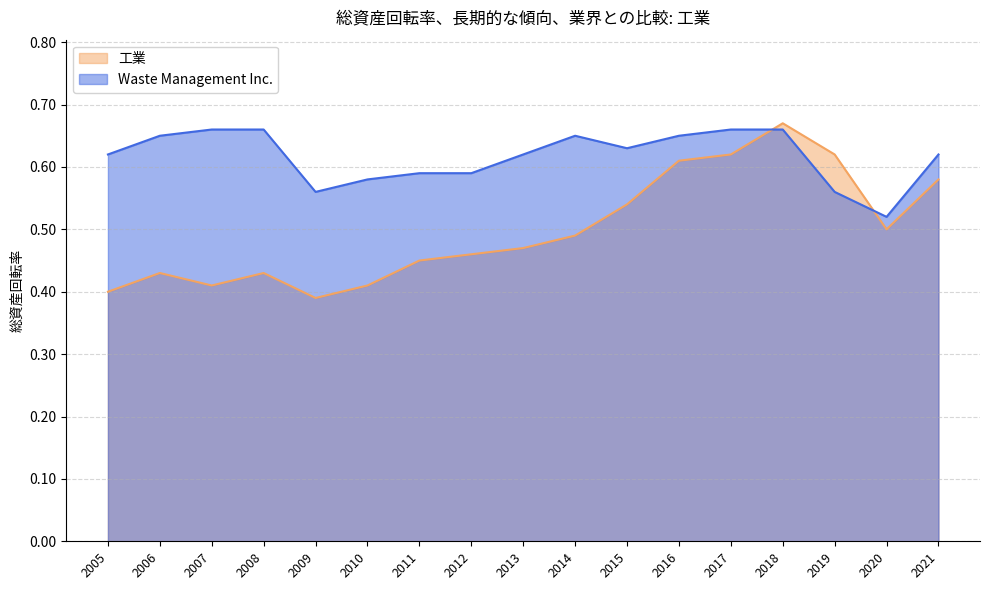

How many interior local valleys does the Waste Management Inc. series have?

3